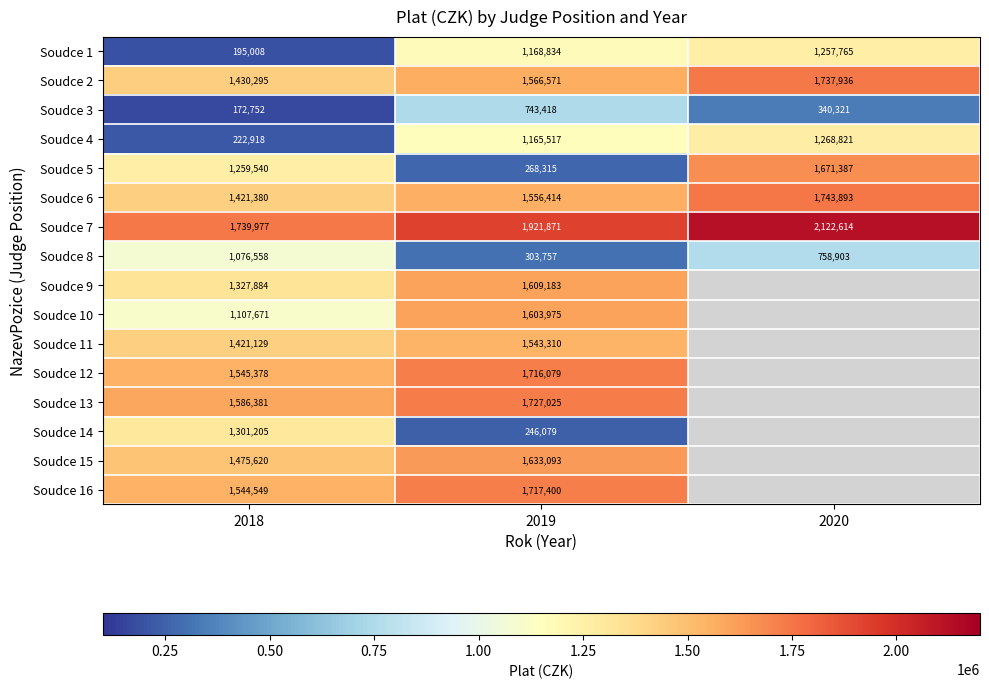

Is the value of Soudce 3 at 2018 greater than the value of Soudce 13 at 2018?

No